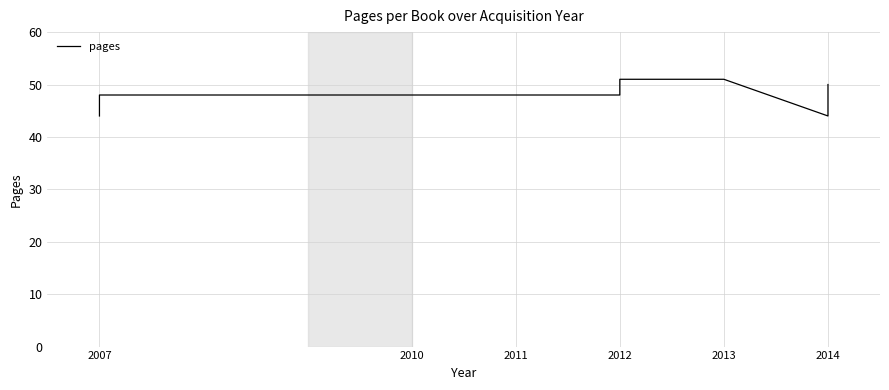

How many values exceed 48?

5